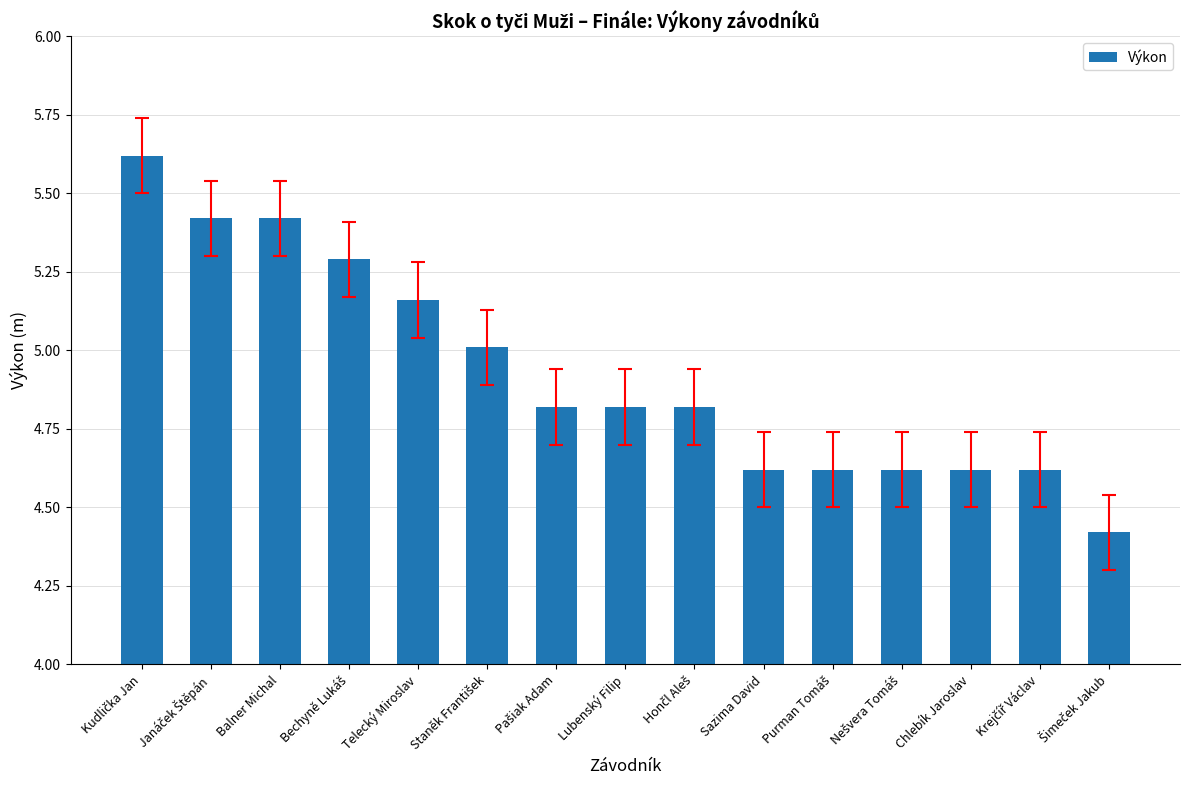

Does the chart contain stacked bars?

No